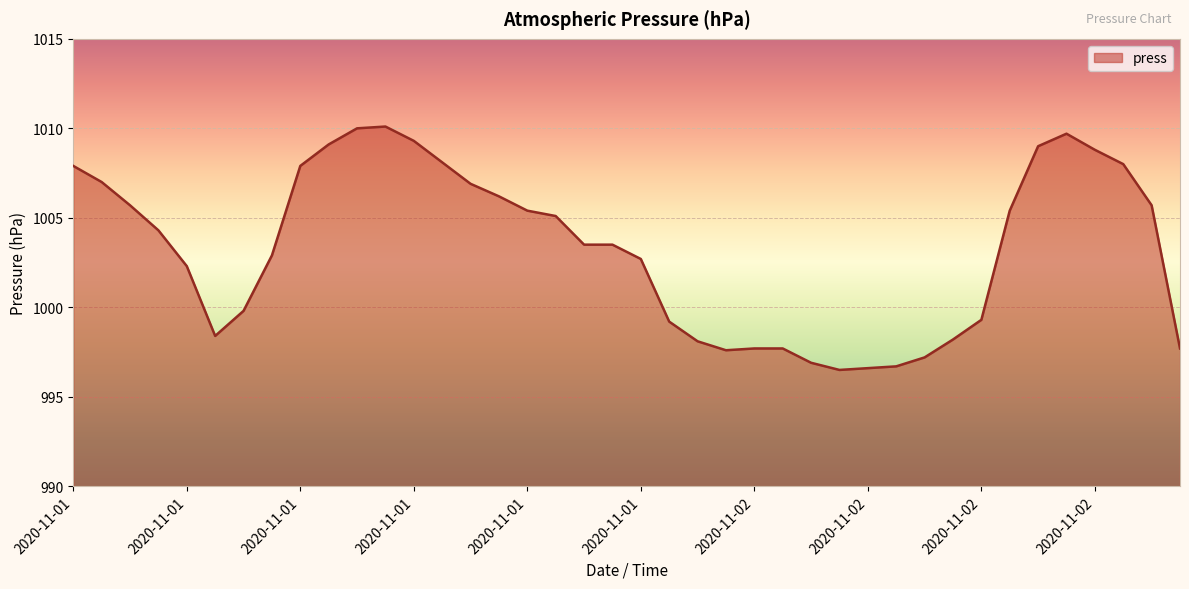

What is the greatest value displayed?

1010.1